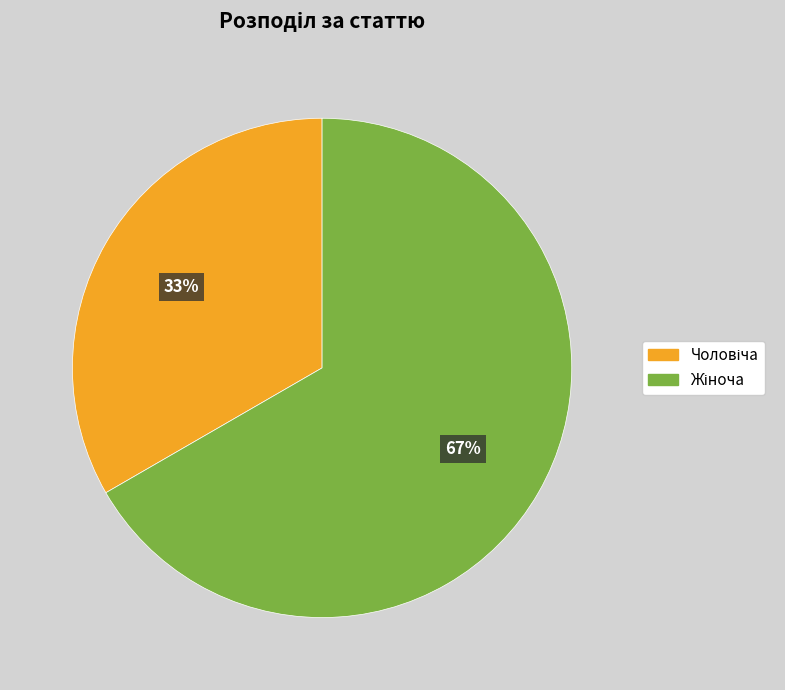

Does any single category account for the majority?

Yes